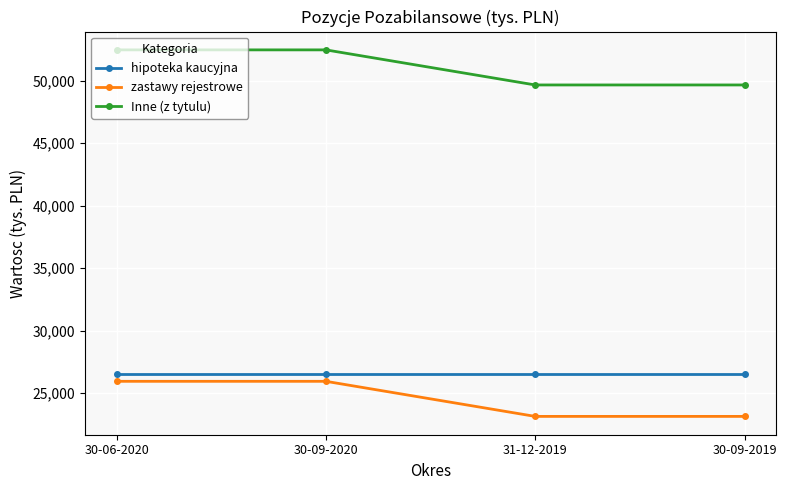

Reading left to right, transcribe all the data shown in this chart.

hipoteka kaucyjna: 30-06-2020=26500	30-09-2020=26500	31-12-2019=26500	30-09-2019=26500
zastawy rejestrowe: 30-06-2020=25954	30-09-2020=25954	31-12-2019=23149	30-09-2019=23149
Inne (z tytulu): 30-06-2020=52454	30-09-2020=52454	31-12-2019=49649	30-09-2019=49649